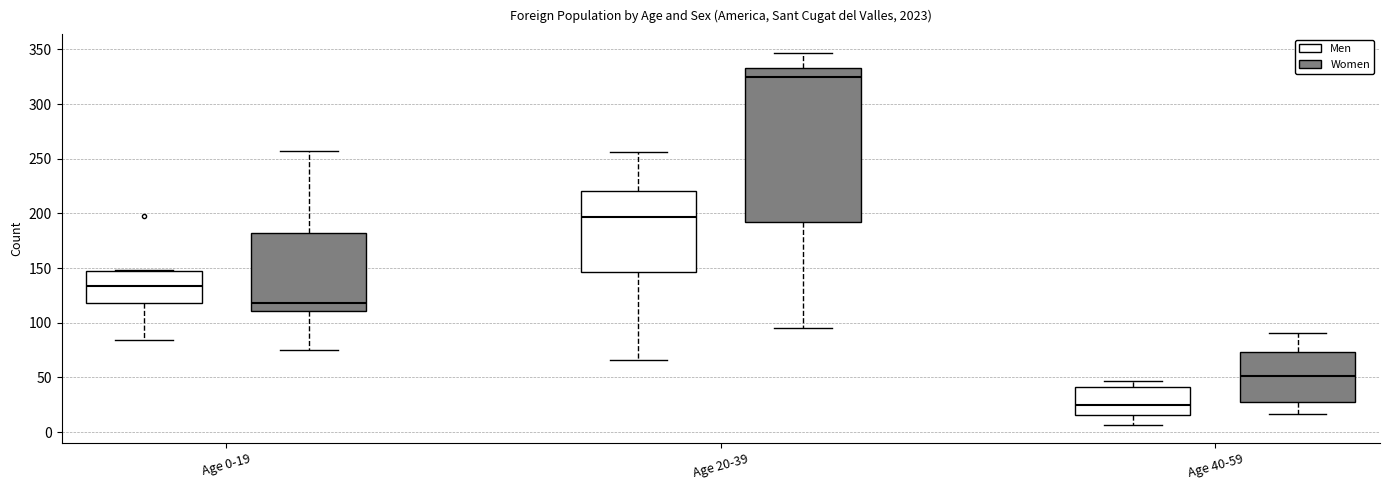

Comparing the boxes themselves (not the whiskers), which one is the tallest?

Age 20-39 (Women)